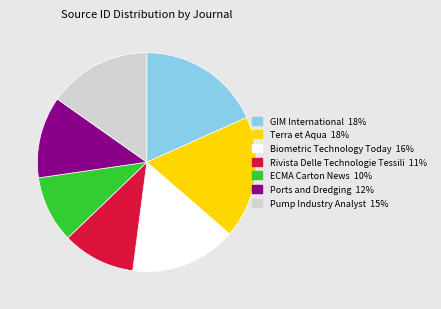

Between Ports and Dredging and Rivista Delle Technologie Tessili, which is larger?

Ports and Dredging